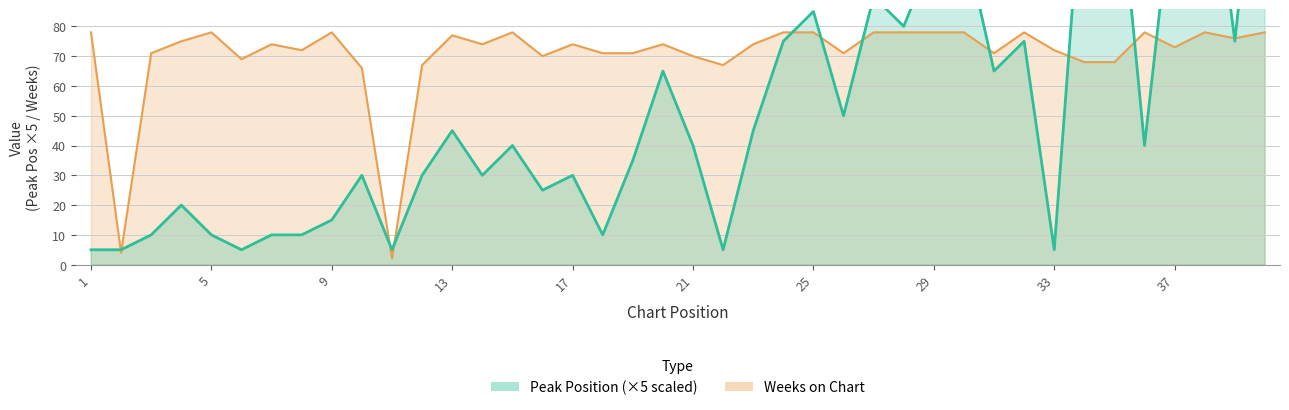

Which series has the largest range (max minus min)?

Peak Position